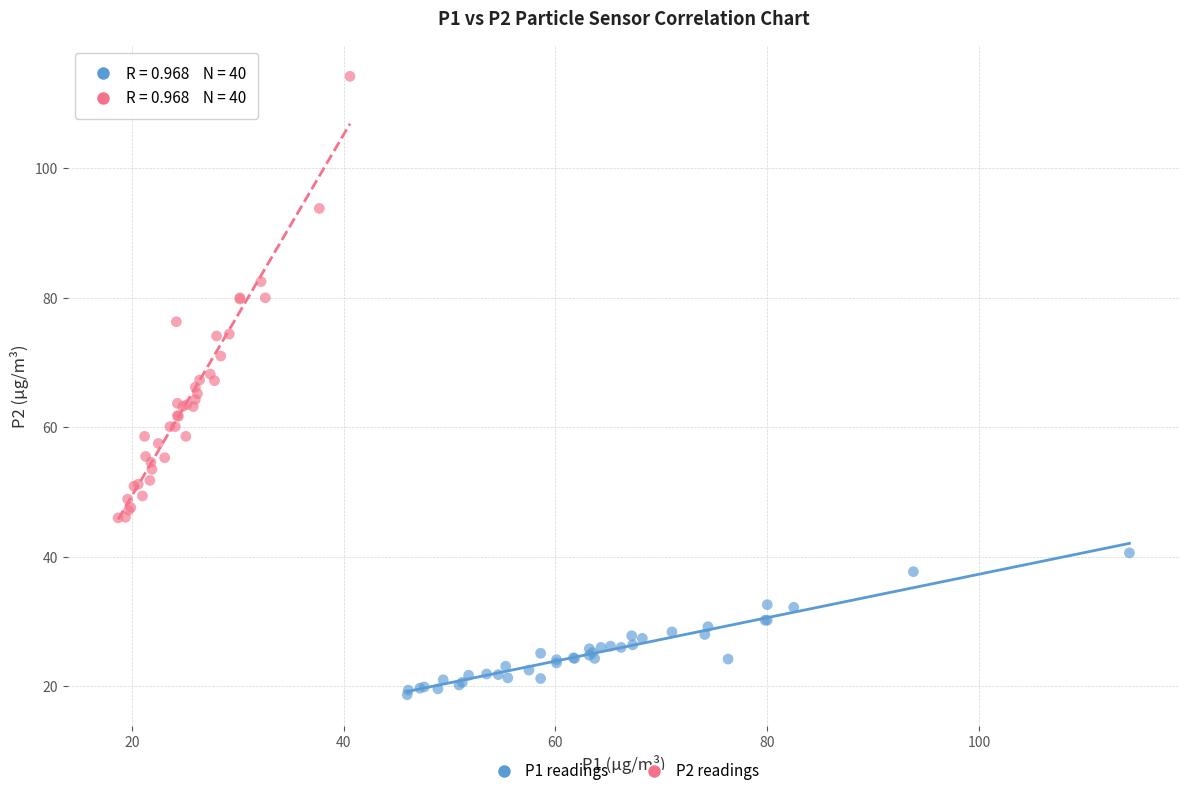

What are all the series names shown in the legend?

P1 readings, P2 readings